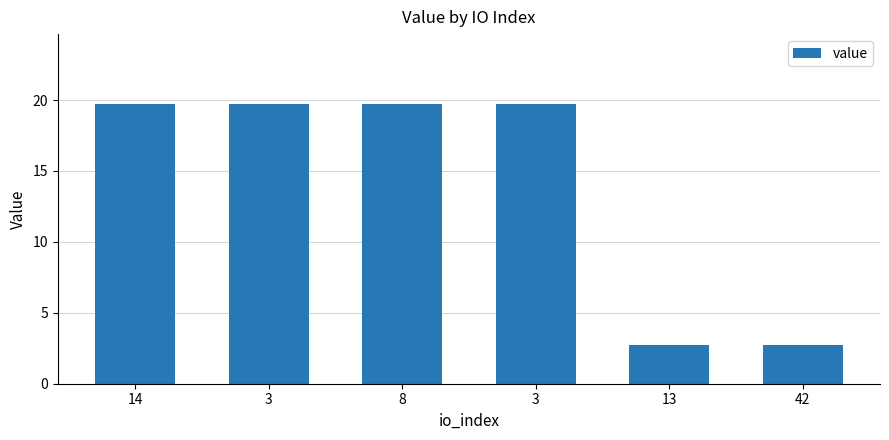

Is it true that the value at 3 is 19.7?

True